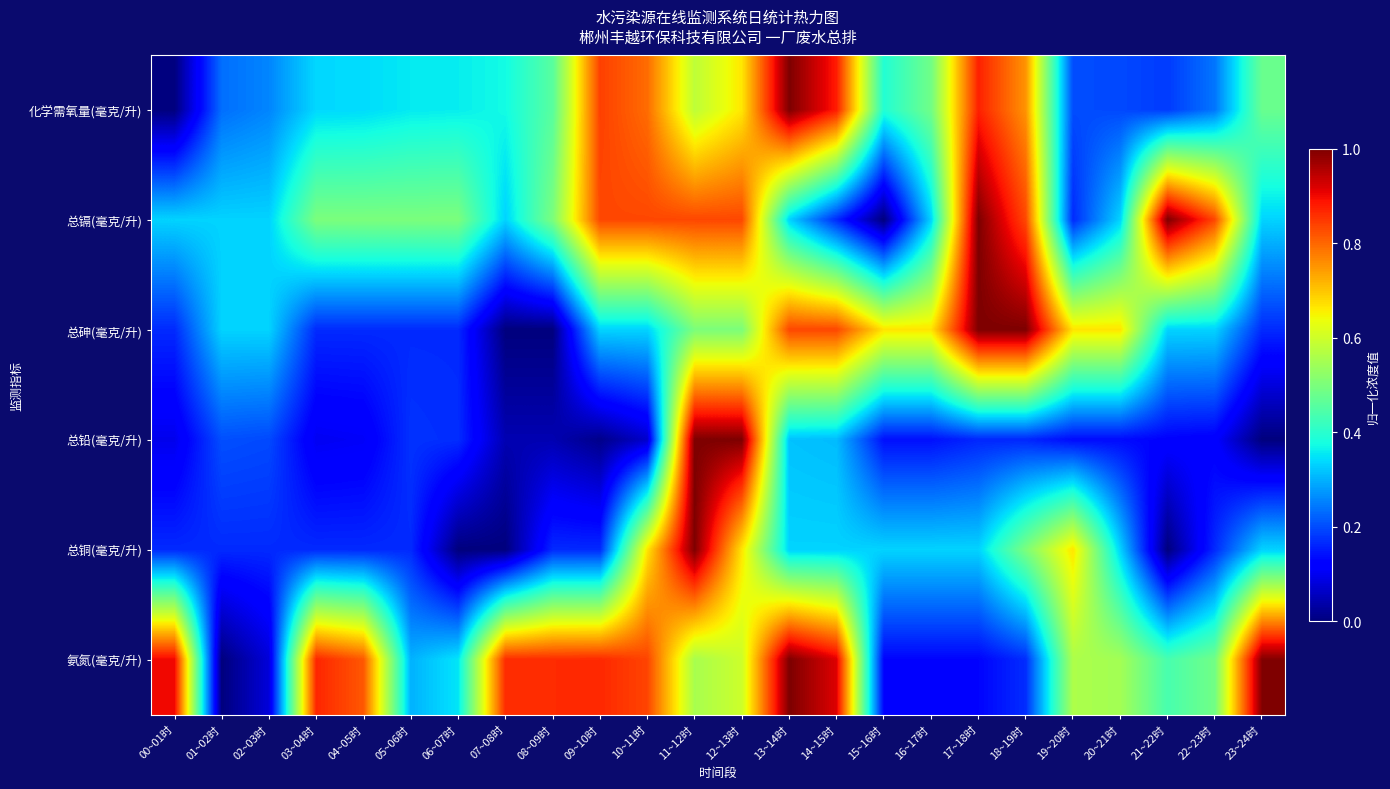

At how many categories does at least one series exceed 0?

24